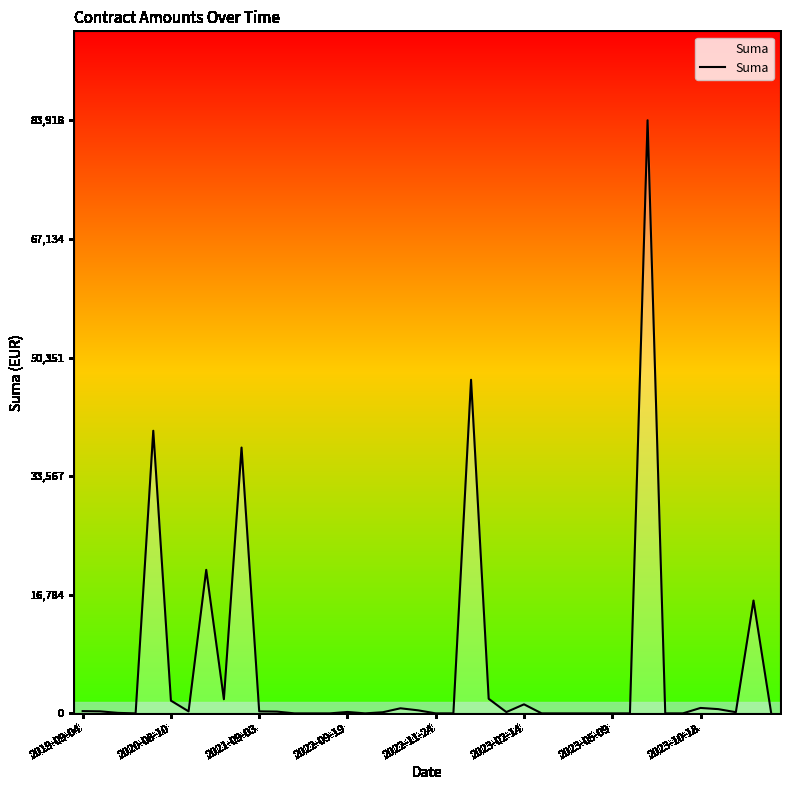

What is the greatest value displayed?

83917.7